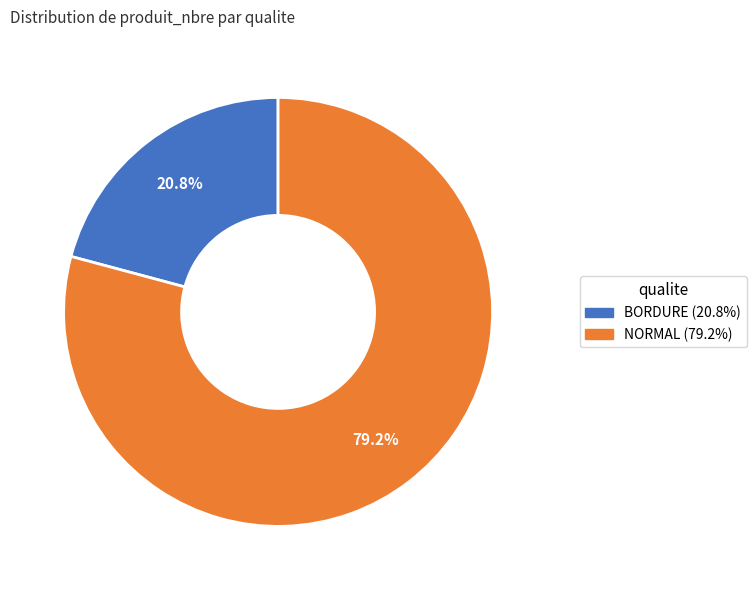

The BORDURE slice represents 8% of the pie. True or false?

False